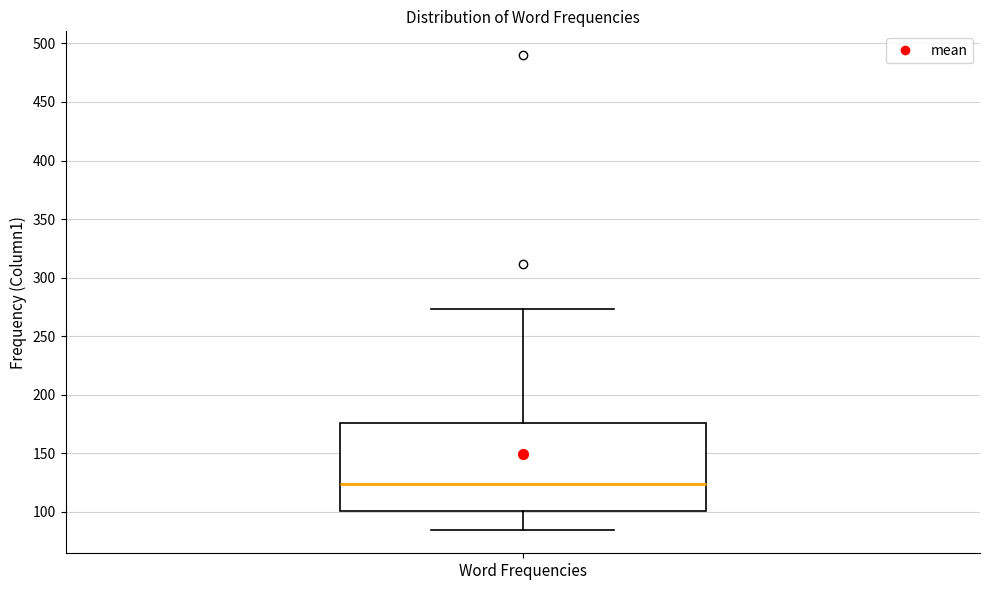

Transcribe this box plot: give where the median line is, the range the box spans, and where the two whiskers end, as read against the y-axis. The values are not printed on the chart, so give them approximately, as read against the axis.

median 125, box 100 to 175, whiskers 85 to 275